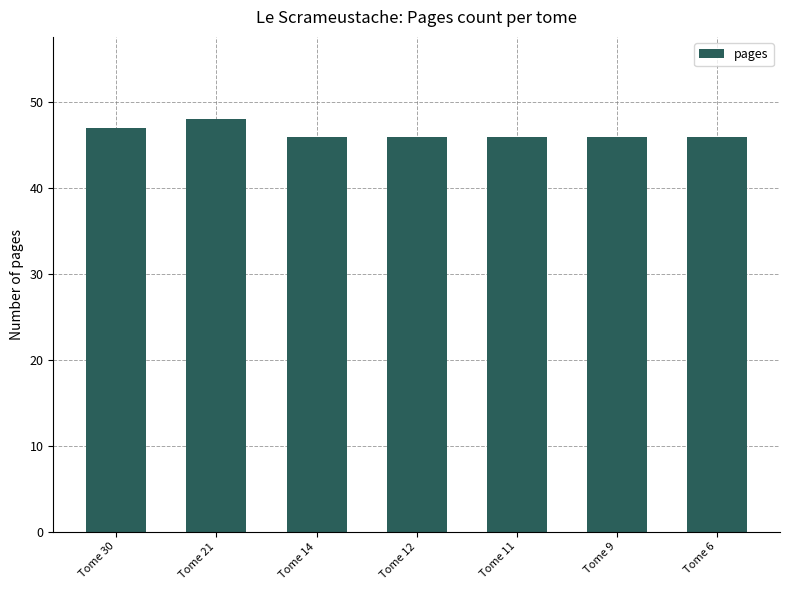

What is the ratio of the value at Tome 21 to the value at Tome 14?

1.0